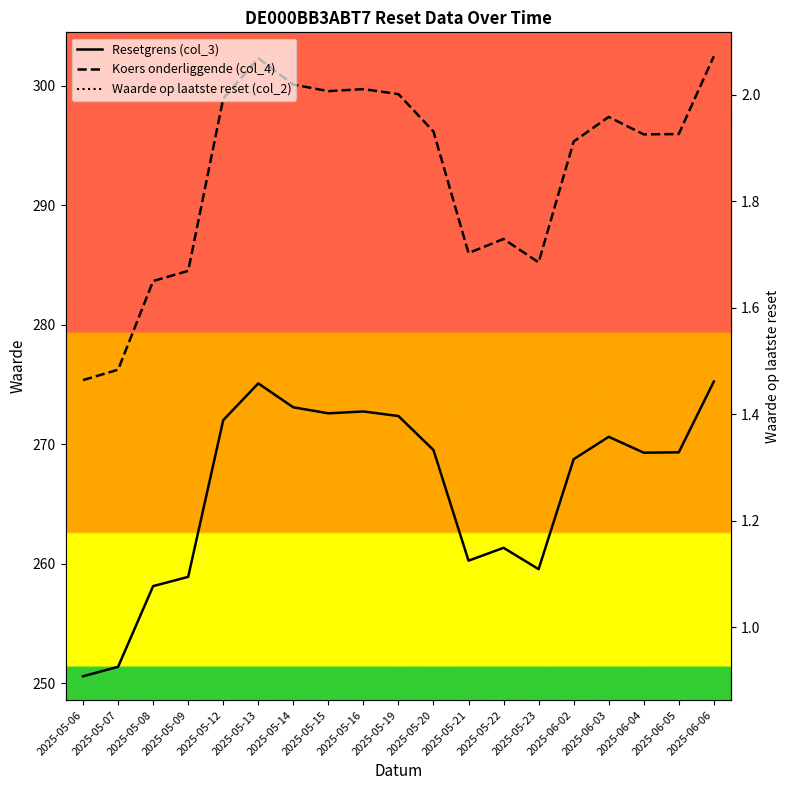

True or false: Resetgrens (col_3) has a value of 58.3 at 2025-06-06.

False